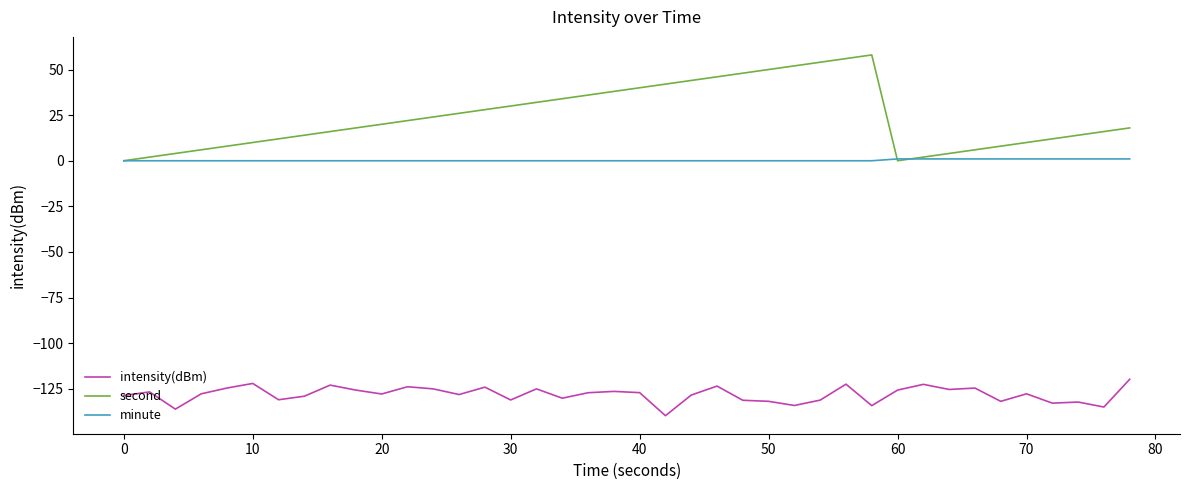

True or false: intensity(dBm) and minute cross at least once.

False